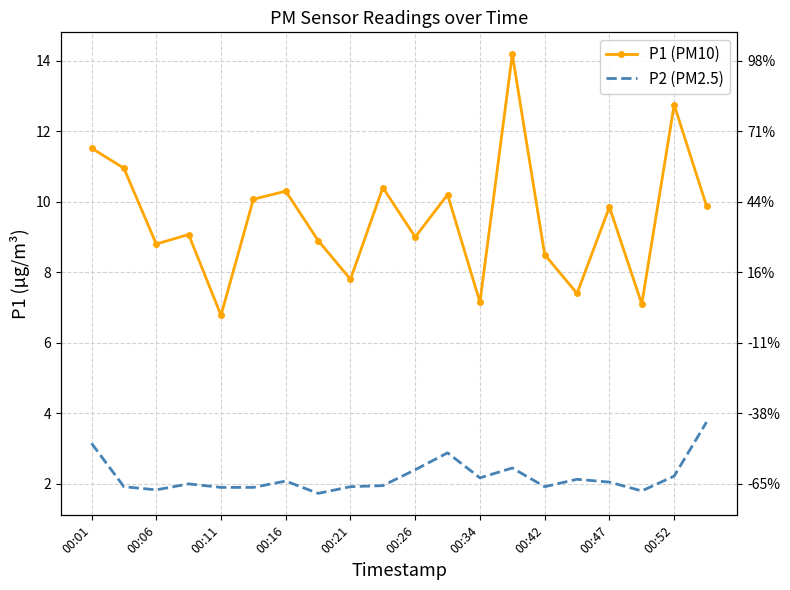

Where is P2 (PM2.5) nearest to the value 2?

00:16